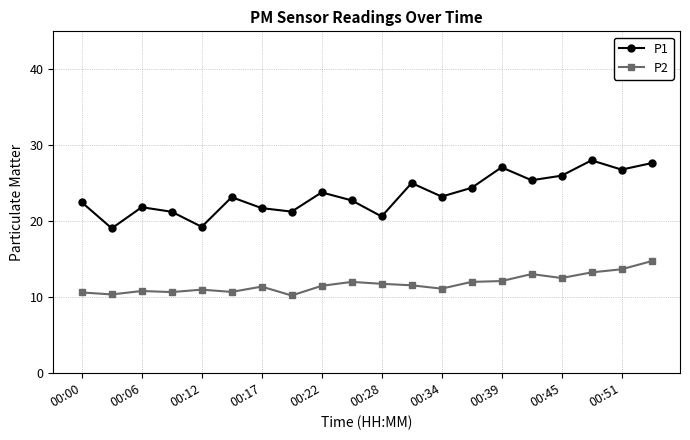

True or false: P2 has more than 1 points higher than both neighbors.

True